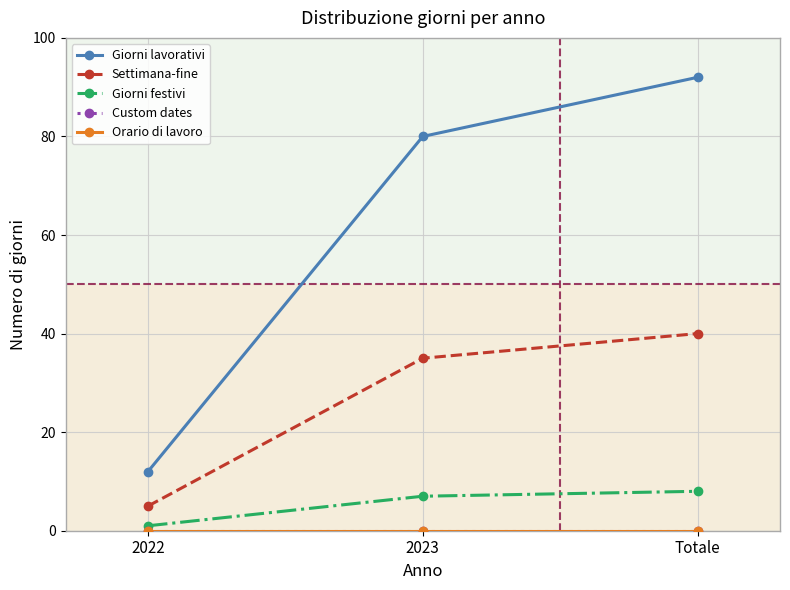

True or false: Settimana-fine has a value of 35 at 2023.

True